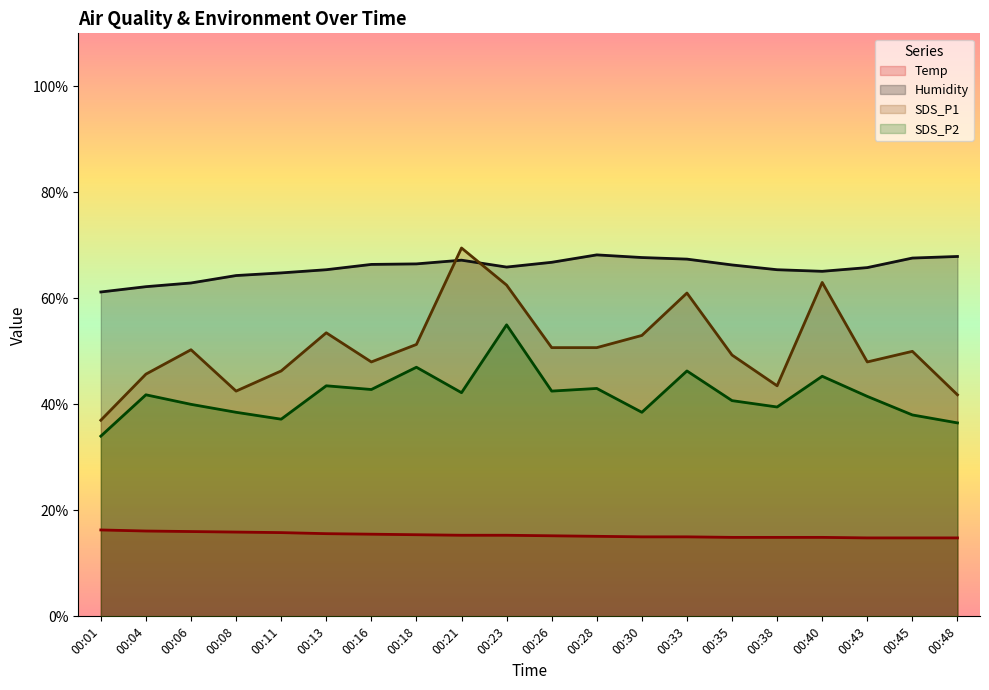

How many values in the Temp series are below 15?

6